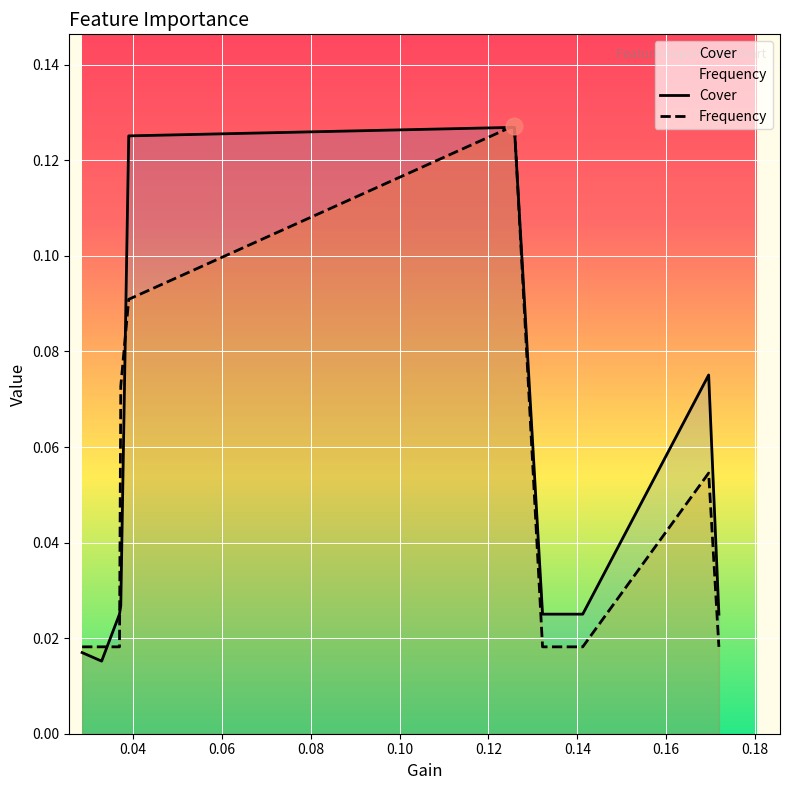

What is the sum of all Frequency values?

0.5